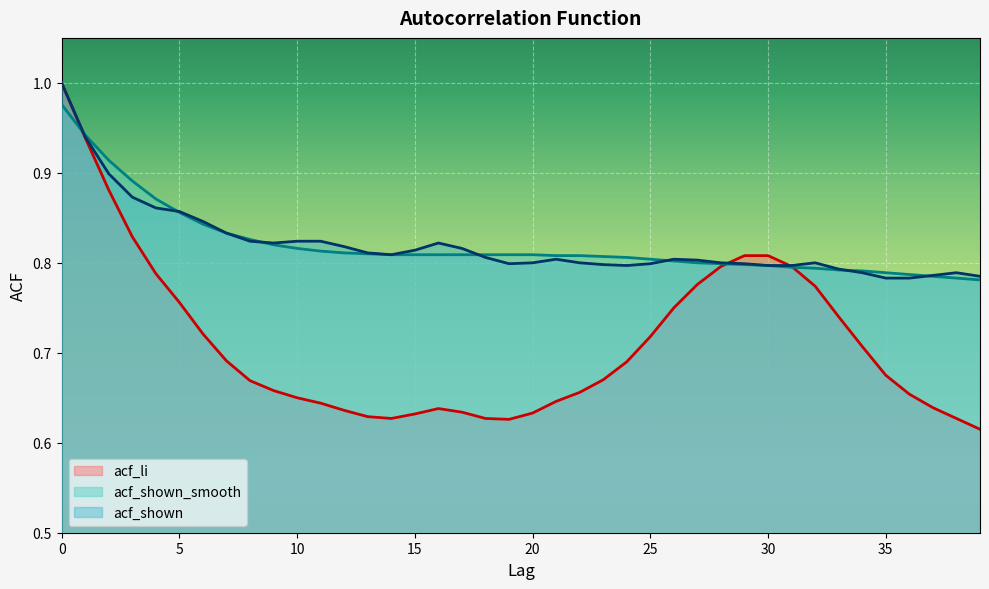

List the labels in order of acf_shown_smooth value, smallest first.

39, 38, 37, 36, 35, 34, 33, 32, 31, 30, 29, 28, 27, 26, 25, 24, 23, 21, 22, 14, 15, 16, 17, 18, 19, 20, 13, 12, 11, 10, 9, 8, 7, 6, 5, 4, 3, 2, 1, 0